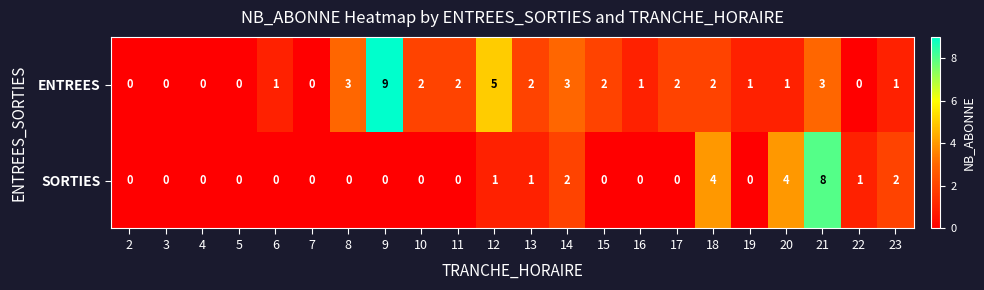

How many distinct data groups are displayed?

2